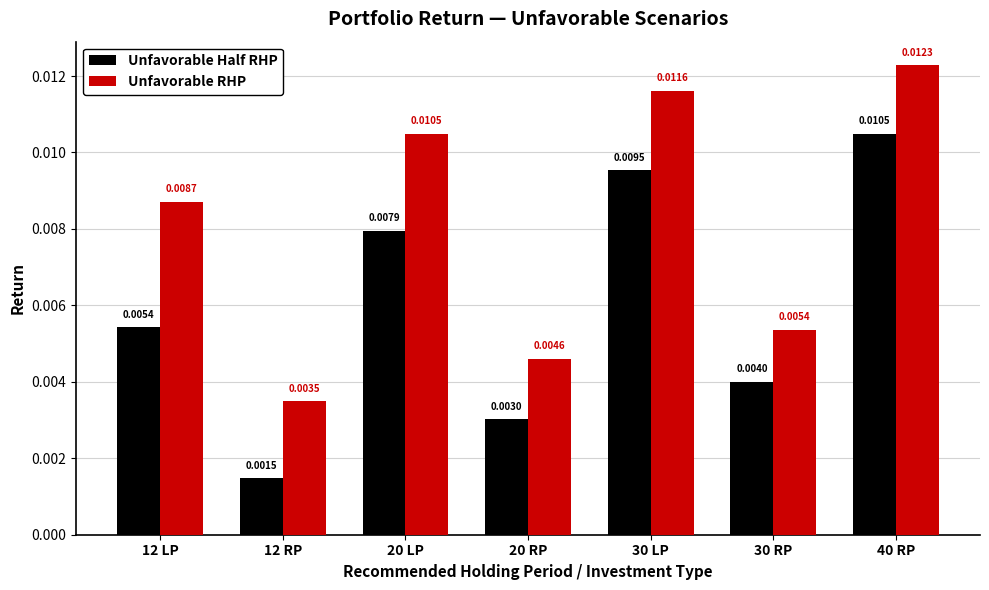

Which category has the highest value across all series?

40 RP